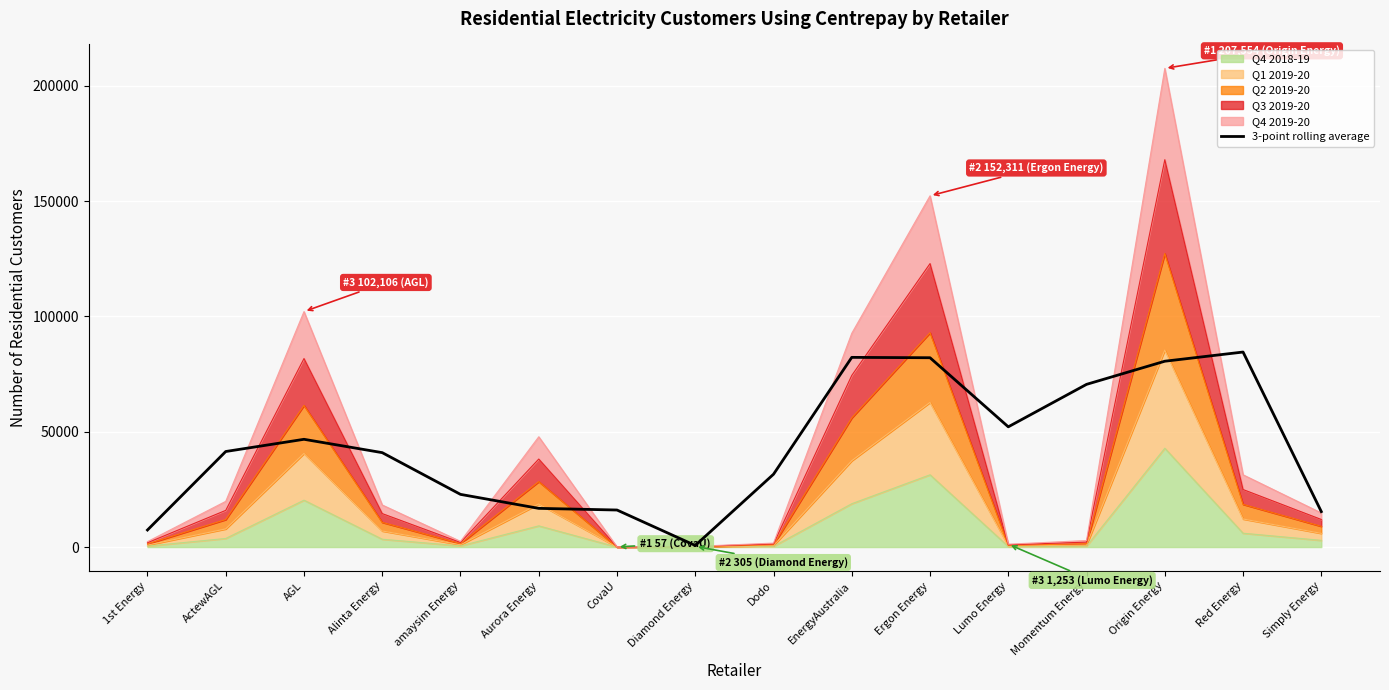

The chart shows a value of 23615.2 at Alinta Energy. True or false?

False